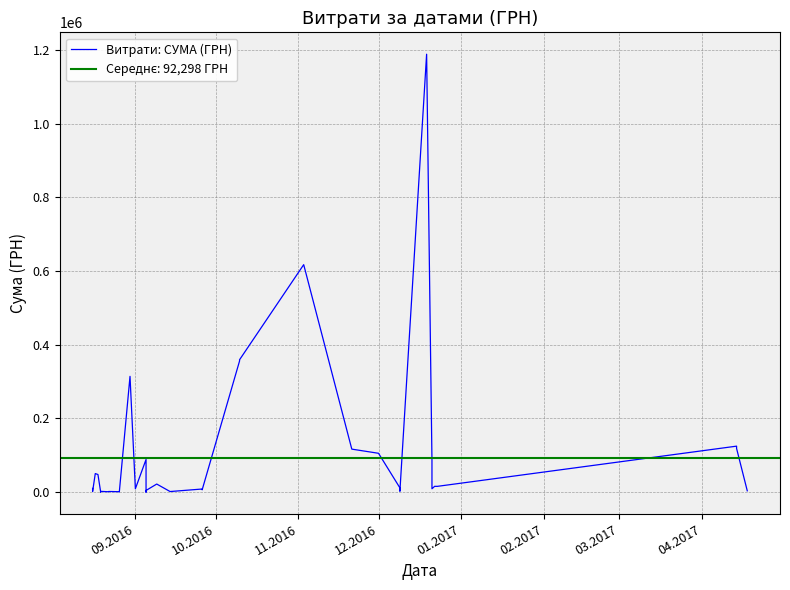

What is the difference between the maximum and minimum values?

1189186.6